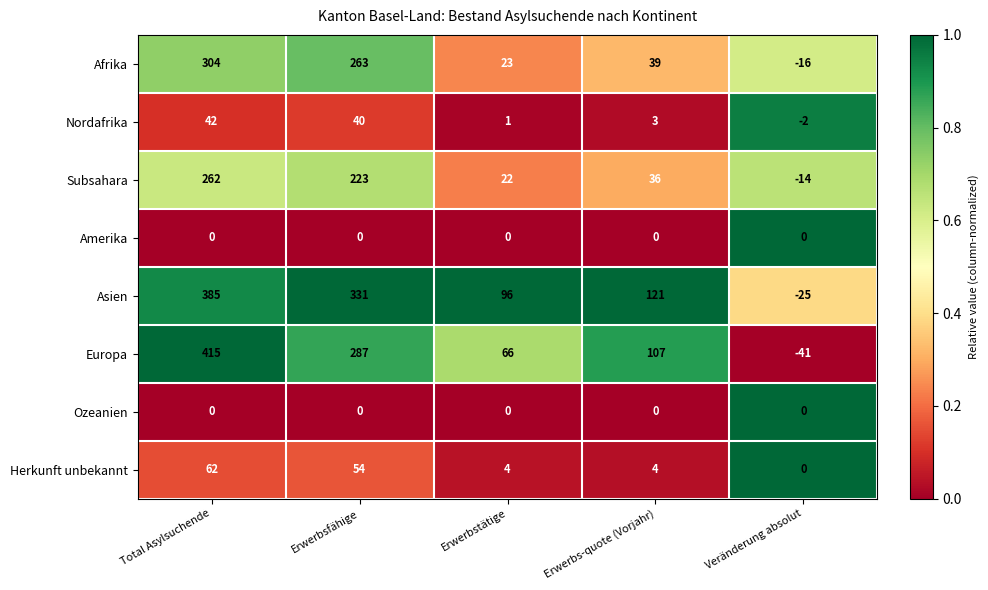

Which category has the lowest value across all series?

Veränderung absolut